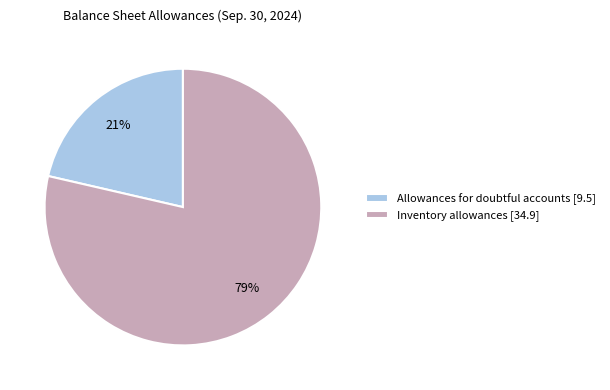

To the nearest percent, what portion does Inventory allowances represent?

79%